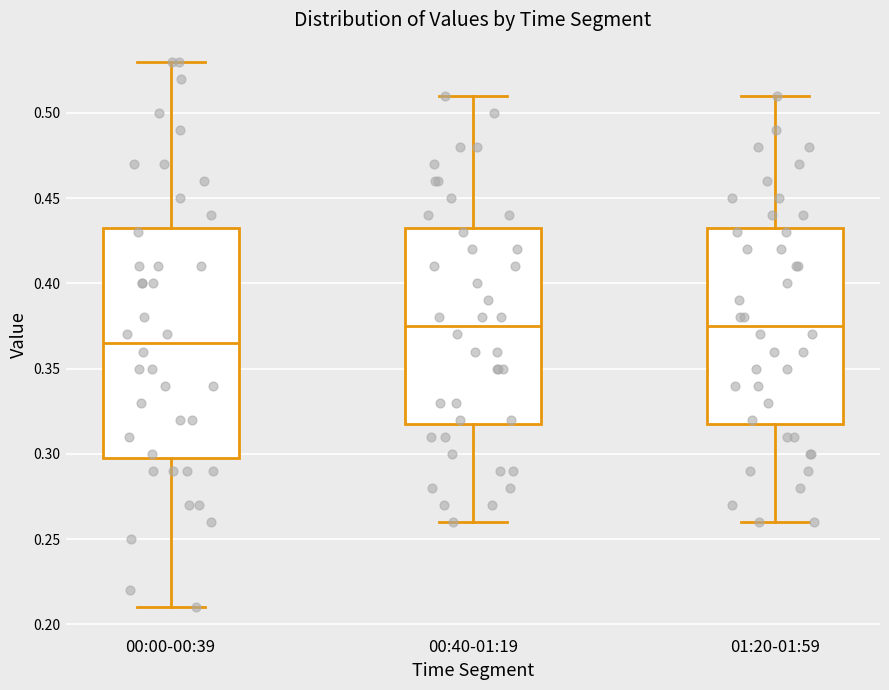

Comparing the boxes themselves (not the whiskers), which one is the tallest?

00:00-00:39